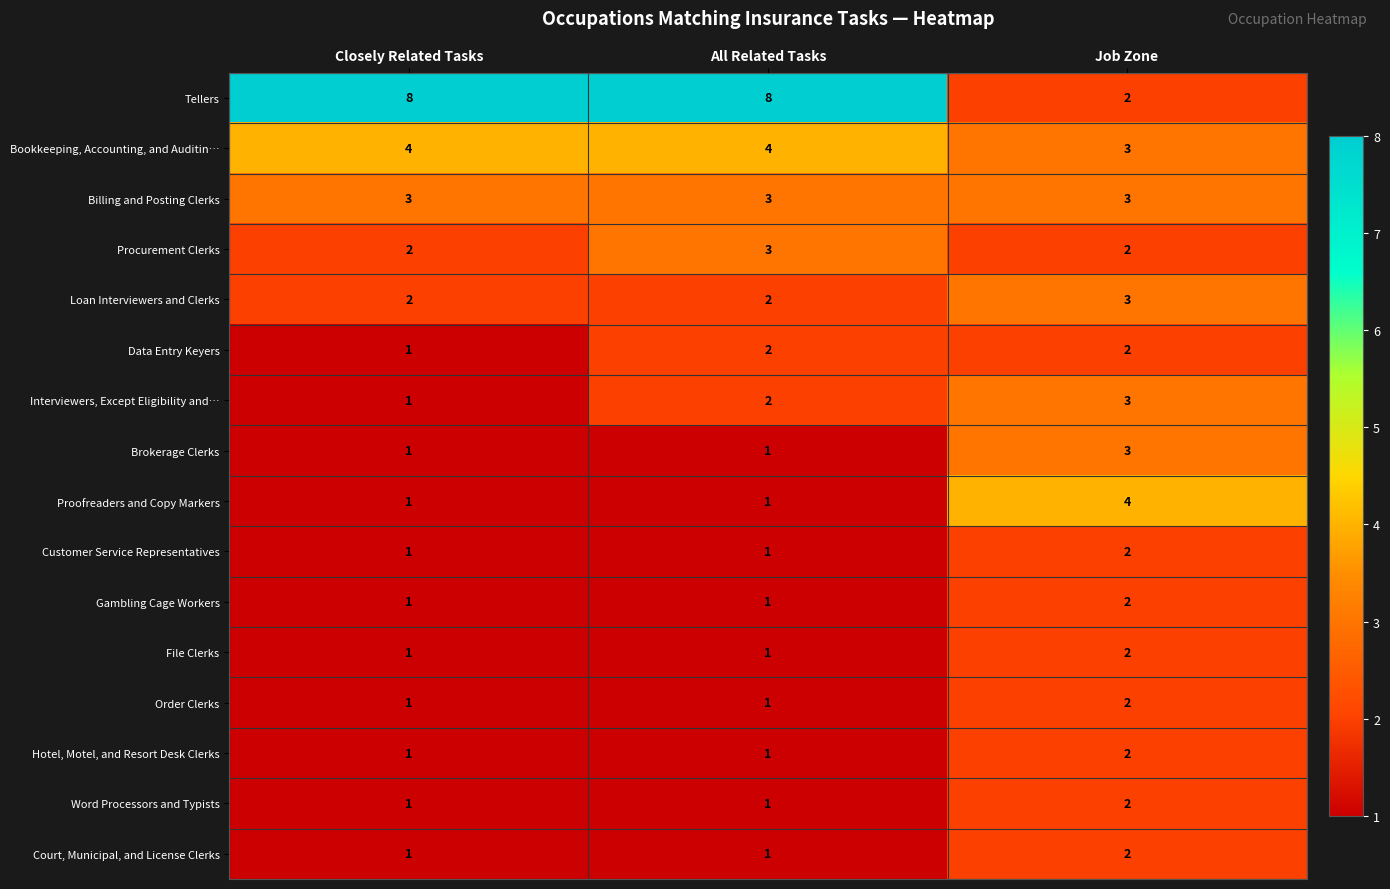

The Data Entry Keyers series shows 2 at Closely Related Tasks. True or false?

False